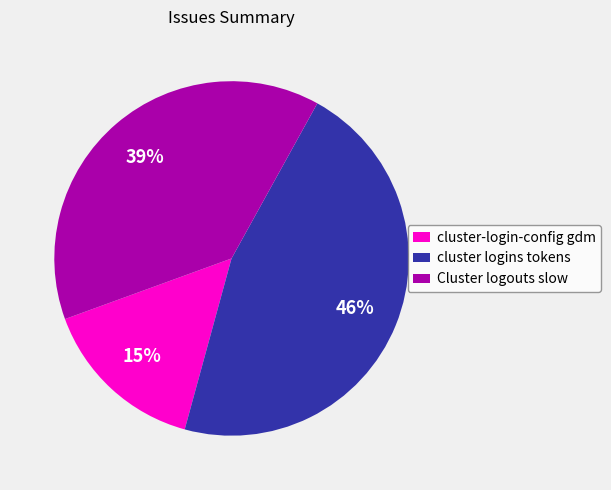

What percentage is the cluster-login-config gdm slice, to the nearest percent?

15%